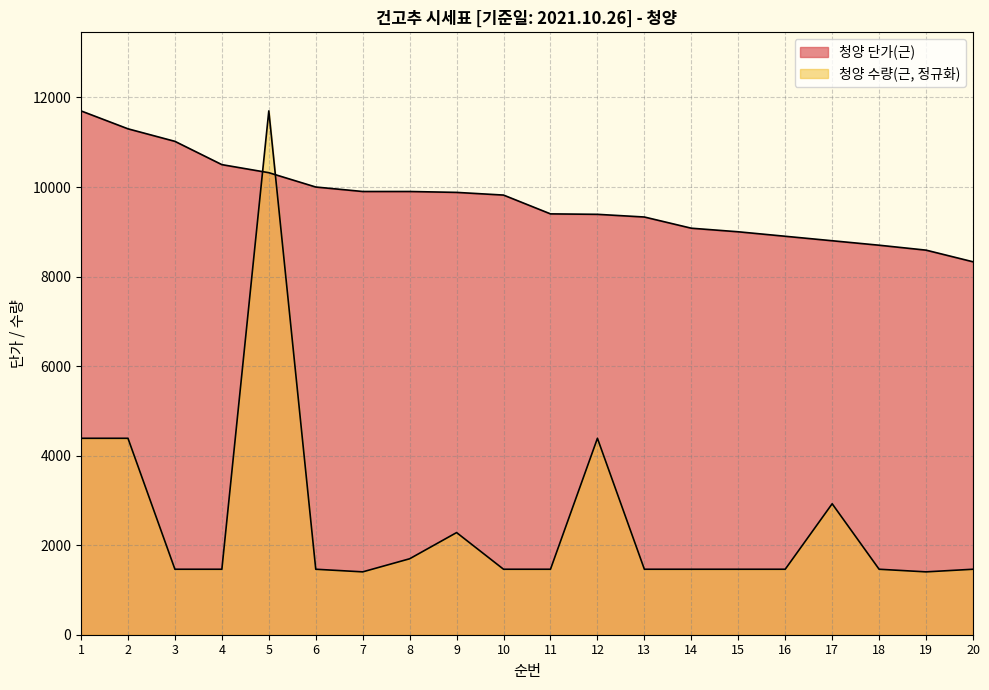

True or false: 청양 단가(근) has more than 2 interior local peaks.

False